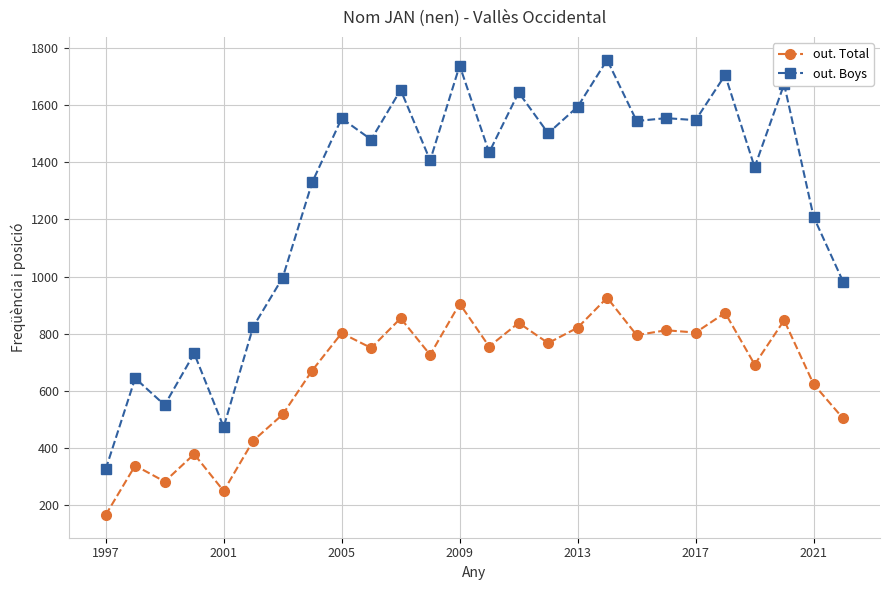

Which series has the largest total across all categories?

out. Boys